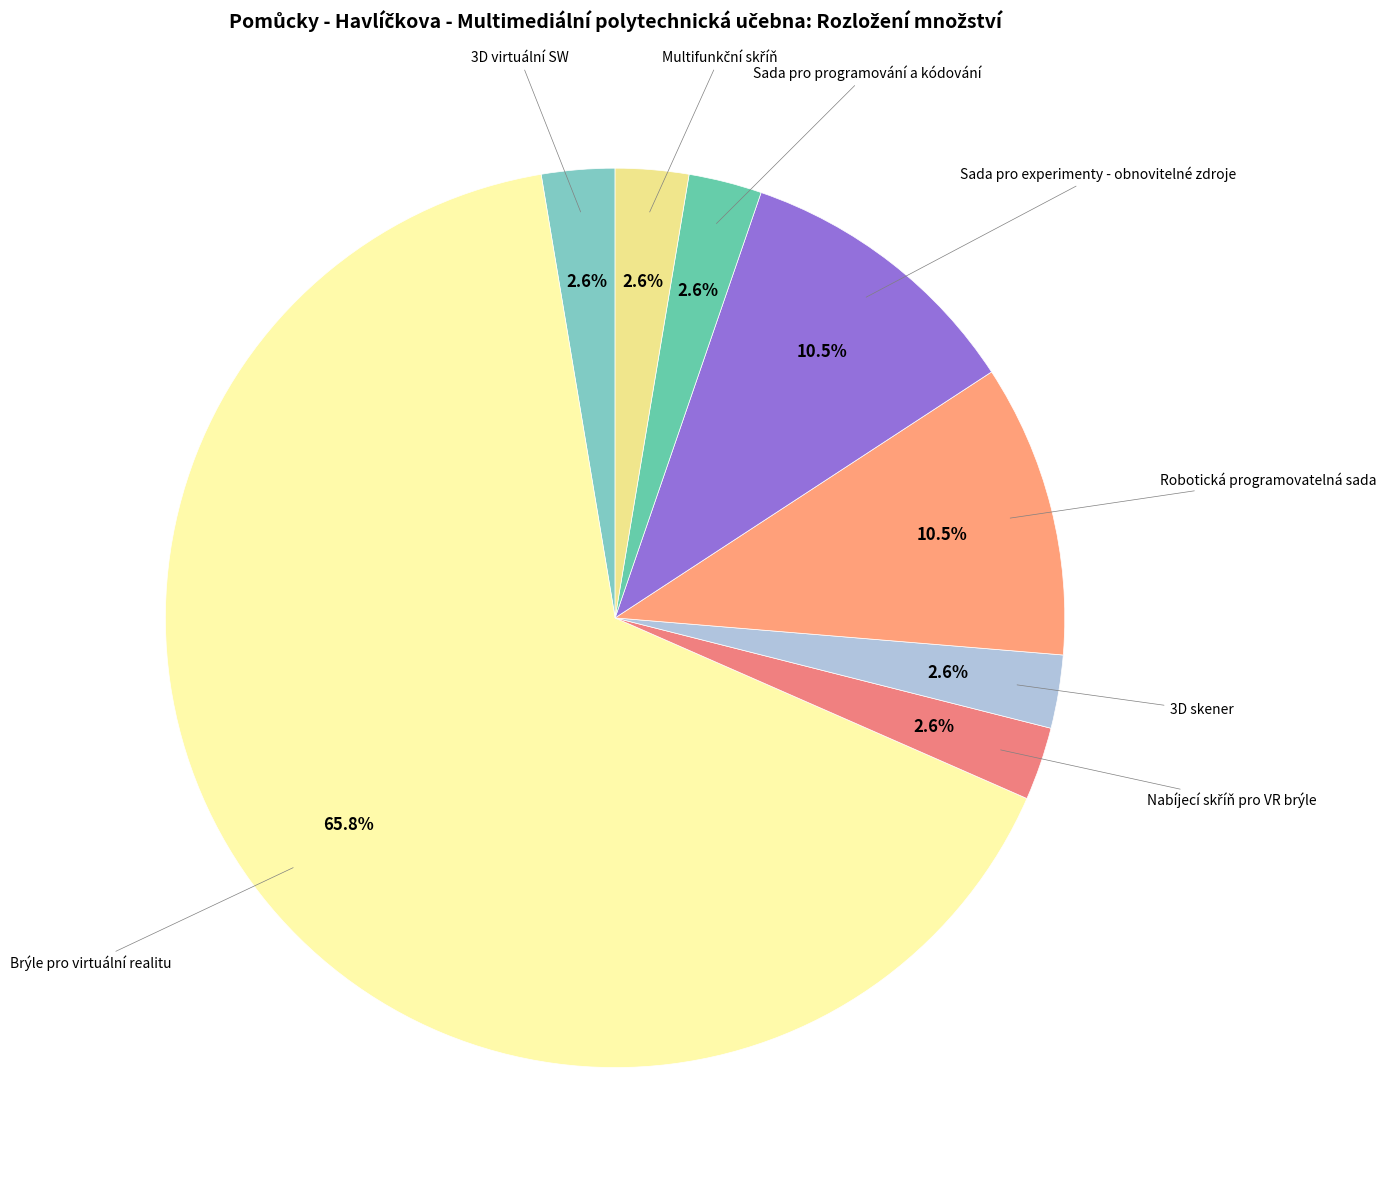

Count the number of slices in the pie.

8